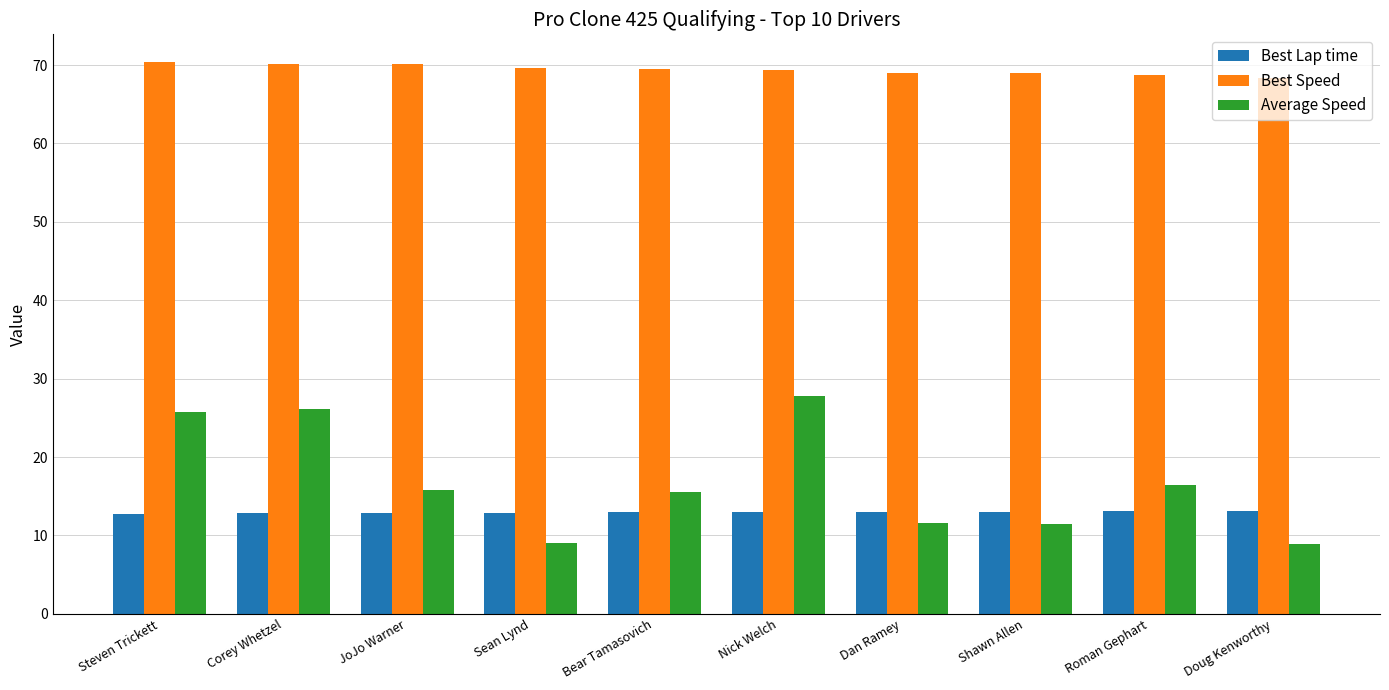

True or false: Best Lap time has a value of 13.0 at Dan Ramey.

True